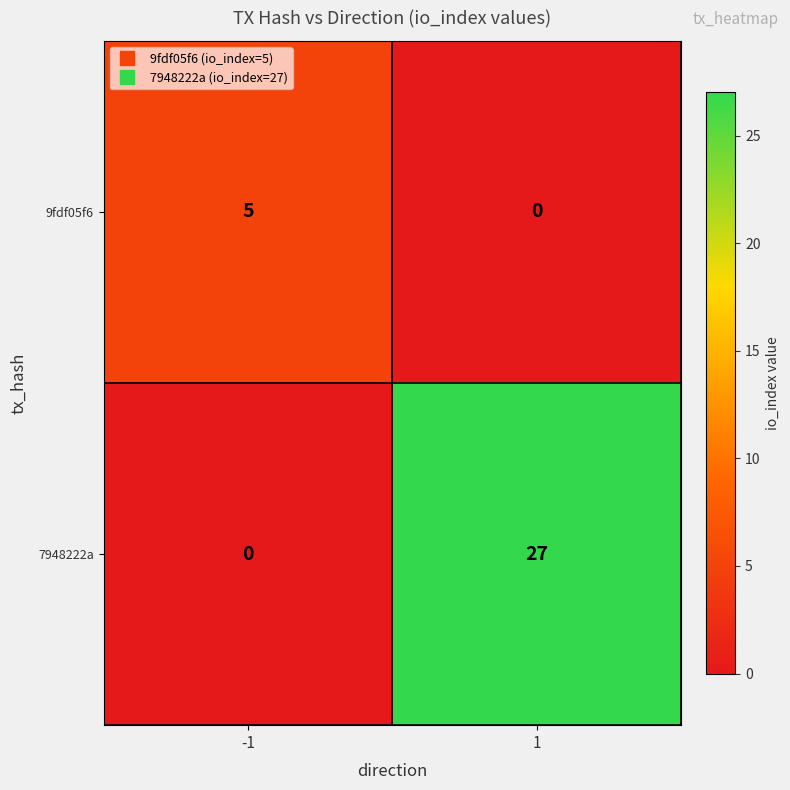

Between -1 and 1, which series saw the biggest shift?

7948222a